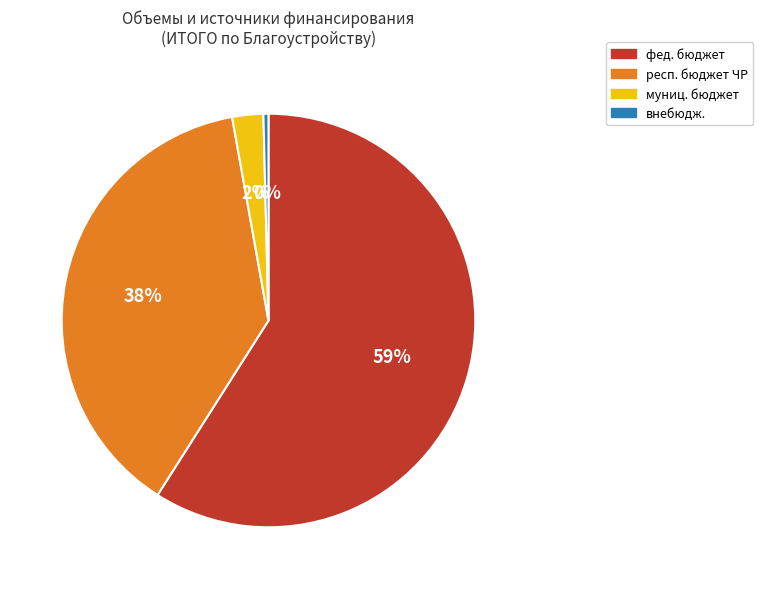

Which has a higher value, респ. бюджет ЧР or фед. бюджет?

фед. бюджет